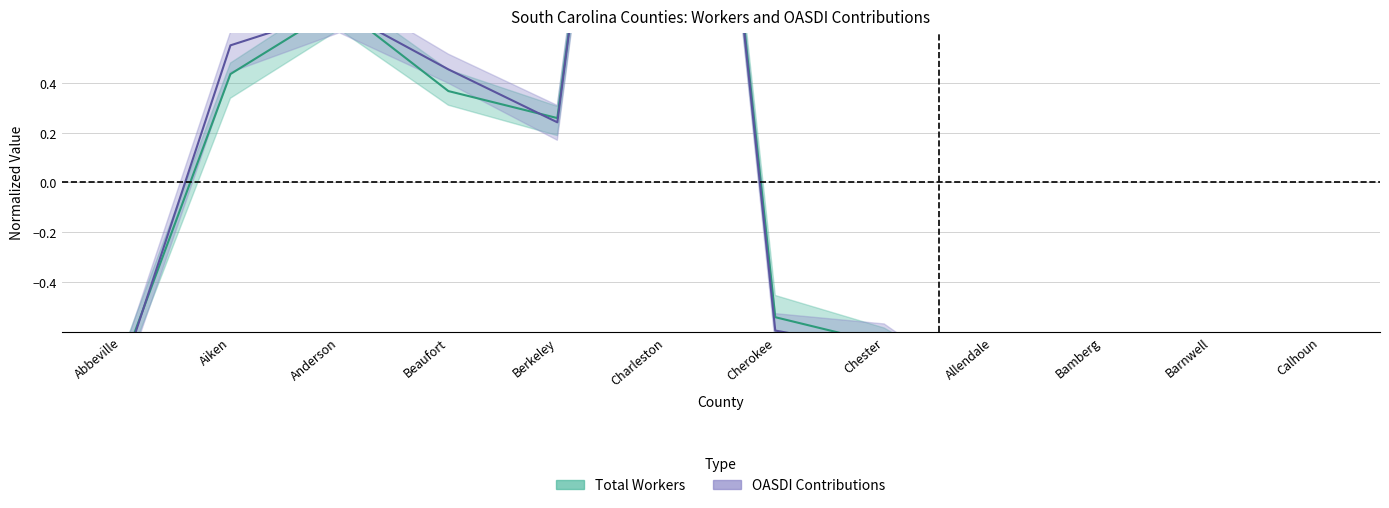

Reading left to right, what are all the values shown in this chart?

Total Workers: -0.7	0.4	0.7	0.4	0.3	3.6	-0.5	-0.6	-0.9	-0.8	-0.8	-0.9
OASDI Contributions: -0.8	0.6	0.7	0.5	0.2	3.6	-0.6	-0.7	-0.9	-0.9	-0.8	-0.9